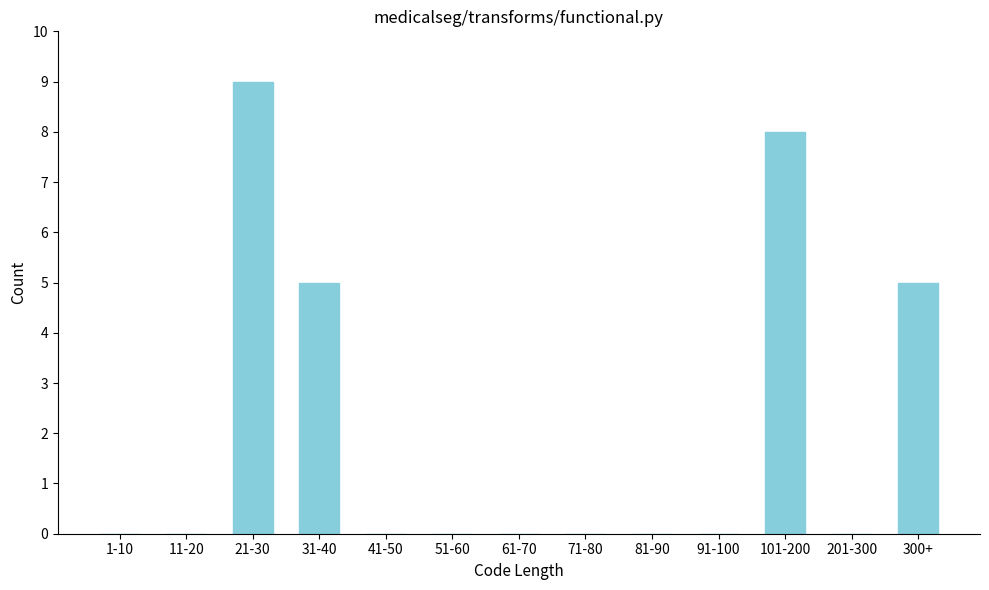

Reading right to left, list all the values displayed in this chart.

300+=5	201-300=0	101-200=8	91-100=0	81-90=0	71-80=0	61-70=0	51-60=0	41-50=0	31-40=5	21-30=9	11-20=0	1-10=0